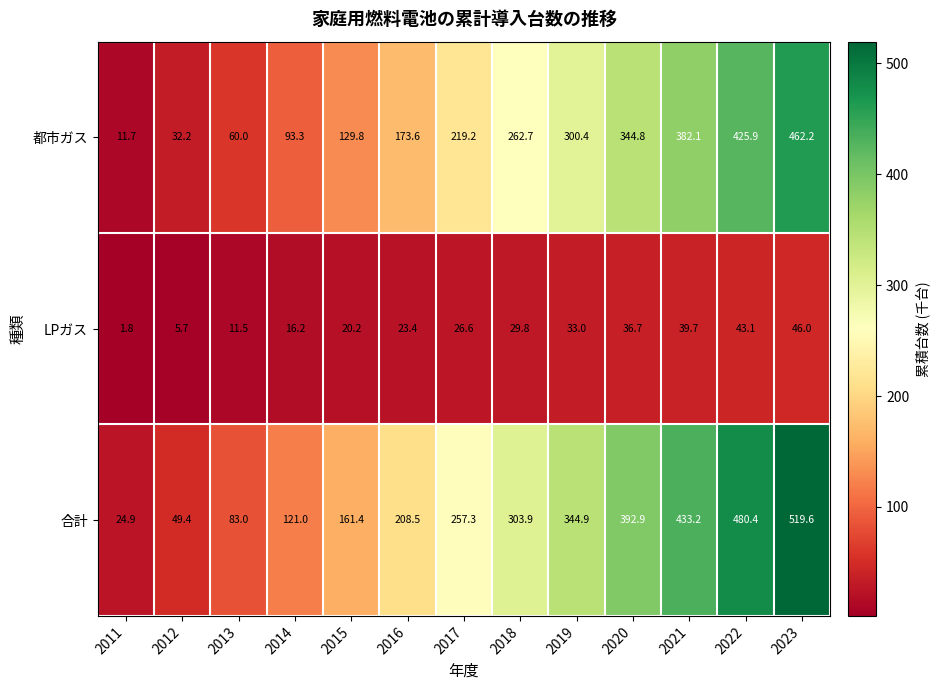

Rank the series at 2021 from lowest to highest value.

LPガス, 都市ガス, 合計